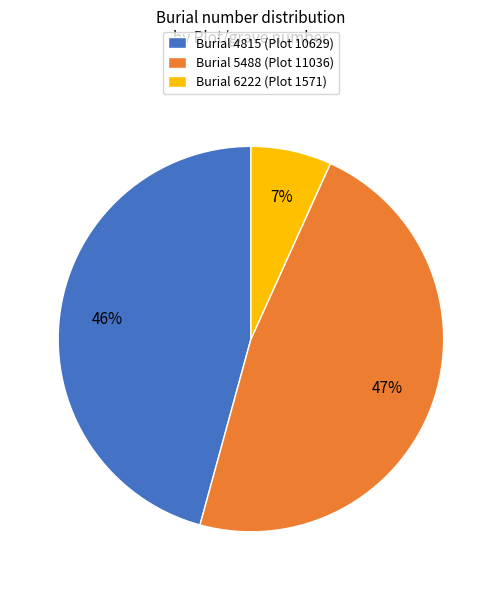

To the nearest percent, what is the average slice percentage?

33%